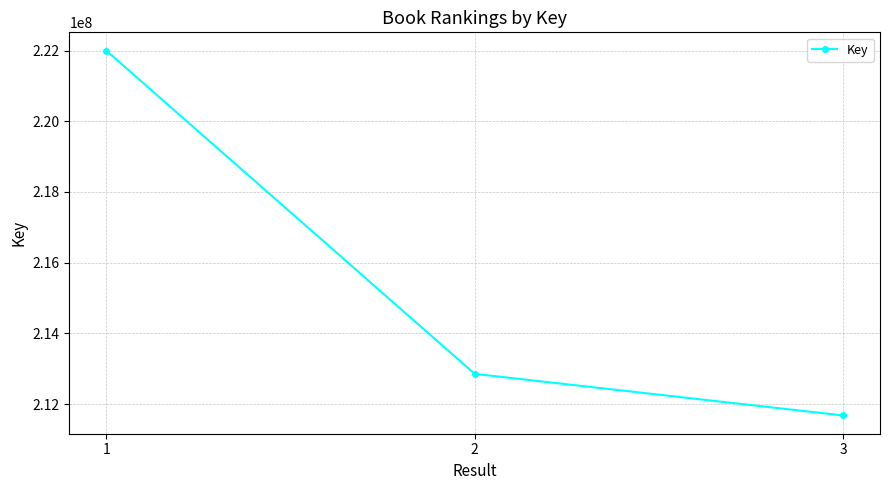

Which has a higher value, 3 or 2?

2